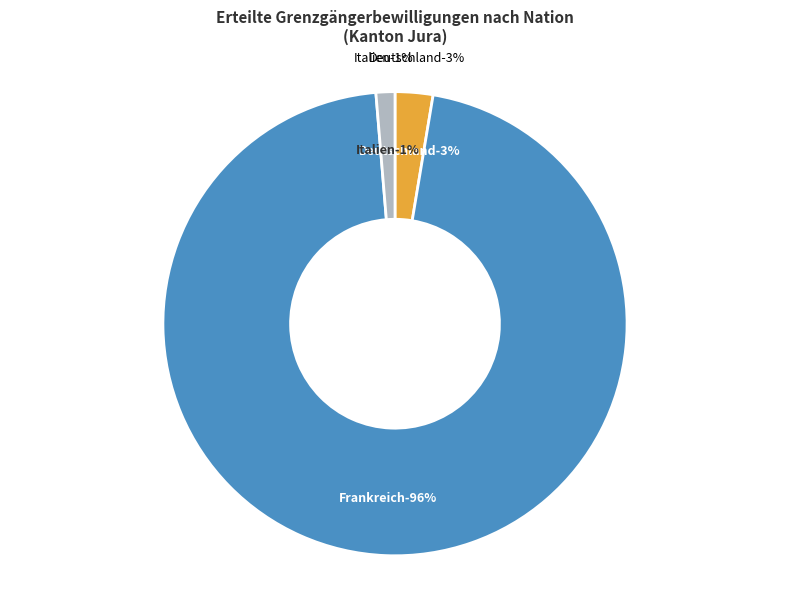

To the nearest percent, what percentage of the pie is Deutschland?

3%